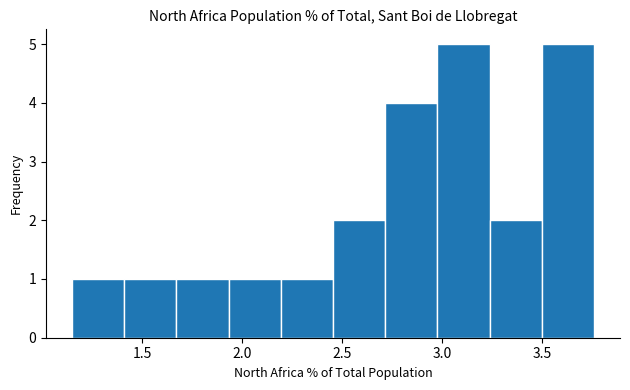

Reading left to right, transcribe this chart: for each bar, give the range it covers on the x-axis and its height. Neither the bar edges nor the heights are printed on the chart, so give them approximately, as read against the axes.

1.15 to 1.40: 1
1.40 to 1.65: 1
1.65 to 1.95: 1
1.95 to 2.20: 1
2.20 to 2.45: 1
2.45 to 2.70: 2
2.70 to 3.00: 4
3.00 to 3.25: 5
3.25 to 3.50: 2
3.50 to 3.75: 5